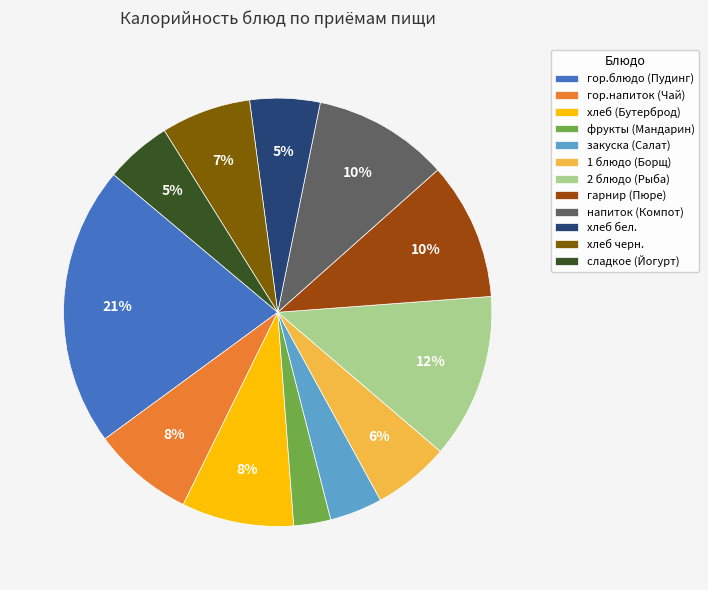

Do фрукты (Мандарин) and хлеб черн. together represent more than half of the pie?

No